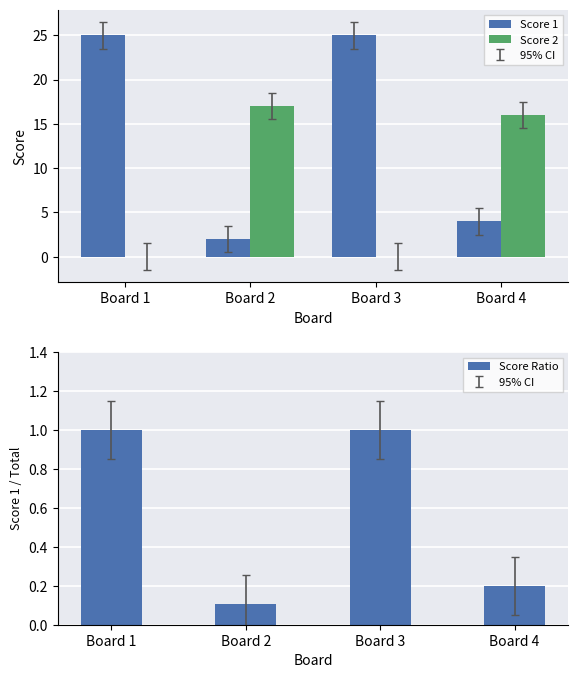

How many data points in Score 1 are less than 25?

2